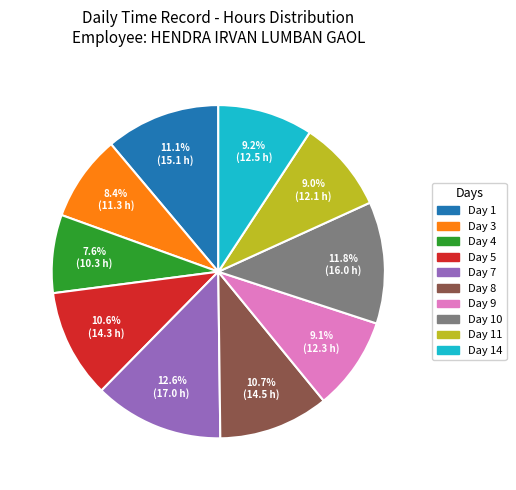

Is there any slice that represents more than half of the pie?

No